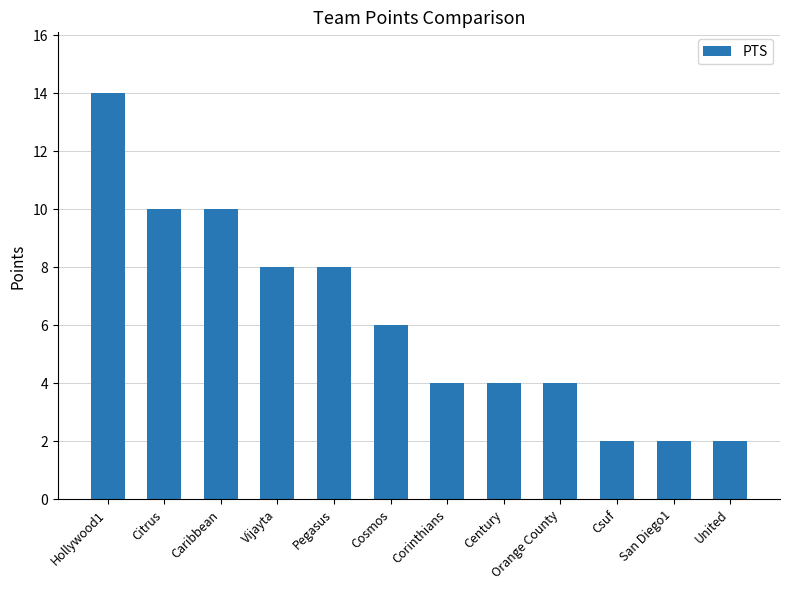

The chart shows a value of 1 at Orange County. True or false?

False